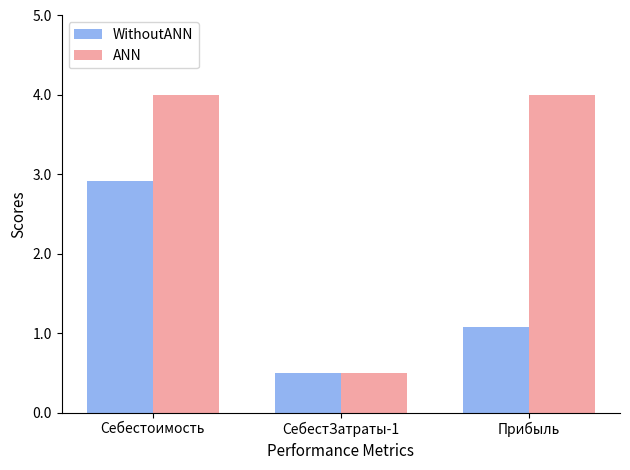

What are all the series names shown in the legend?

WithoutANN, ANN